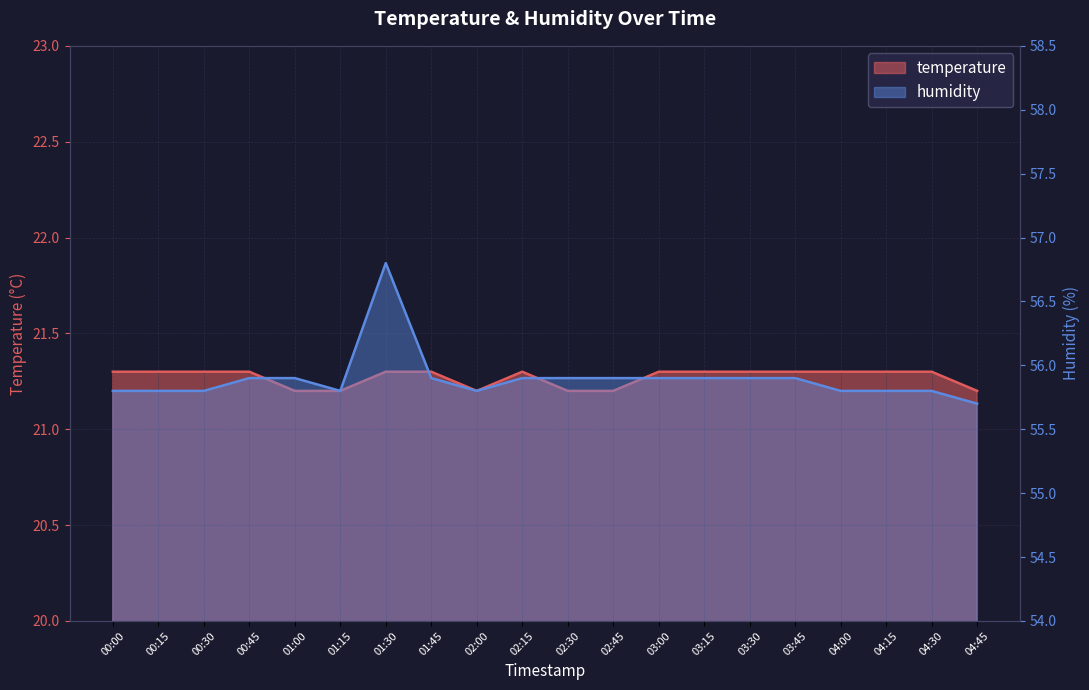

In humidity, how many points are lower than both neighbors (excluding endpoints)?

2